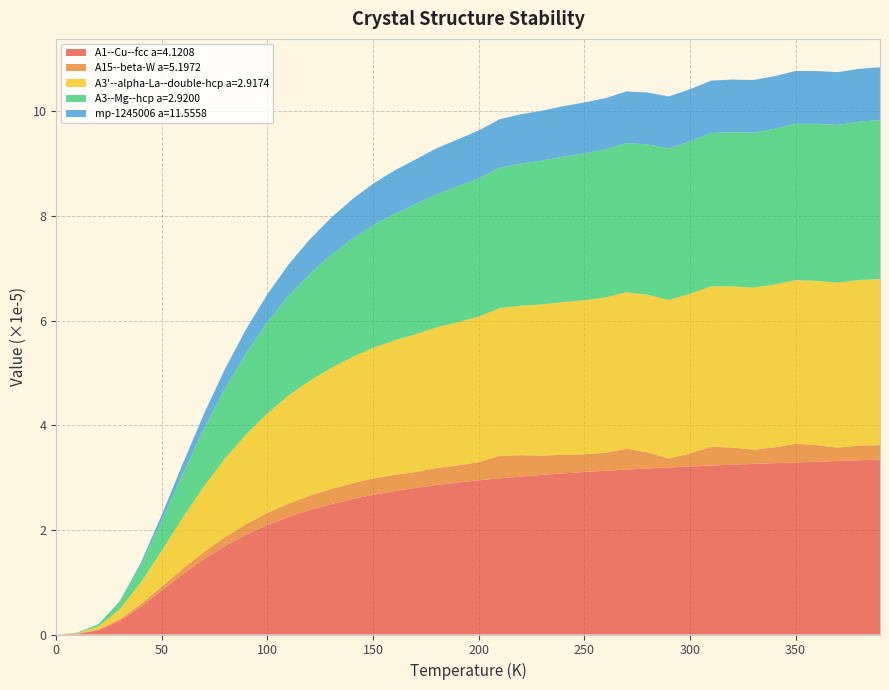

Reading left to right, transcribe all the data shown in this chart.

A1--Cu--fcc a=4.1208: 0=0.0	10=0.0	20=0.0	30=0.0	40=0.0	50=0.0	60=0.0	70=0.0	80=0.0	90=0.0	100=0.0	110=0.0	120=0.0	130=0.0	140=0.0	150=0.0	160=0.0	170=0.0	180=0.0	190=0.0	200=0.0	210=0.0	220=0.0	230=0.0	240=0.0	250=0.0	260=0.0	270=0.0	280=0.0	290=0.0	300=0.0	310=0.0	320=0.0	330=0.0	340=0.0	350=0.0	360=0.0	370=0.0	380=0.0	390=0.0
A15--beta-W a=5.1972: 0=0.0	10=0.0	20=0.0	30=0.0	40=0.0	50=0.0	60=0.0	70=0.0	80=0.0	90=0.0	100=0.0	110=0.0	120=0.0	130=0.0	140=0.0	150=0.0	160=0.0	170=0.0	180=0.0	190=0.0	200=0.0	210=0.0	220=0.0	230=0.0	240=0.0	250=0.0	260=0.0	270=0.0	280=0.0	290=0.0	300=0.0	310=0.0	320=0.0	330=0.0	340=0.0	350=0.0	360=0.0	370=0.0	380=0.0	390=0.0
A3'--alpha-La--double-hcp a=2.9174: 0=0.0	10=0.0	20=0.0	30=0.0	40=0.0	50=0.0	60=0.0	70=0.0	80=0.0	90=0.0	100=0.0	110=0.0	120=0.0	130=0.0	140=0.0	150=0.0	160=0.0	170=0.0	180=0.0	190=0.0	200=0.0	210=0.0	220=0.0	230=0.0	240=0.0	250=0.0	260=0.0	270=0.0	280=0.0	290=0.0	300=0.0	310=0.0	320=0.0	330=0.0	340=0.0	350=0.0	360=0.0	370=0.0	380=0.0	390=0.0
A3--Mg--hcp a=2.9200: 0=0.0	10=0.0	20=0.0	30=0.0	40=0.0	50=0.0	60=0.0	70=0.0	80=0.0	90=0.0	100=0.0	110=0.0	120=0.0	130=0.0	140=0.0	150=0.0	160=0.0	170=0.0	180=0.0	190=0.0	200=0.0	210=0.0	220=0.0	230=0.0	240=0.0	250=0.0	260=0.0	270=0.0	280=0.0	290=0.0	300=0.0	310=0.0	320=0.0	330=0.0	340=0.0	350=0.0	360=0.0	370=0.0	380=0.0	390=0.0
mp-1245006 a=11.5558: 0=0.0	10=0.0	20=0.0	30=0.0	40=0.0	50=0.0	60=0.0	70=0.0	80=0.0	90=0.0	100=0.0	110=0.0	120=0.0	130=0.0	140=0.0	150=0.0	160=0.0	170=0.0	180=0.0	190=0.0	200=0.0	210=0.0	220=0.0	230=0.0	240=0.0	250=0.0	260=0.0	270=0.0	280=0.0	290=0.0	300=0.0	310=0.0	320=0.0	330=0.0	340=0.0	350=0.0	360=0.0	370=0.0	380=0.0	390=0.0